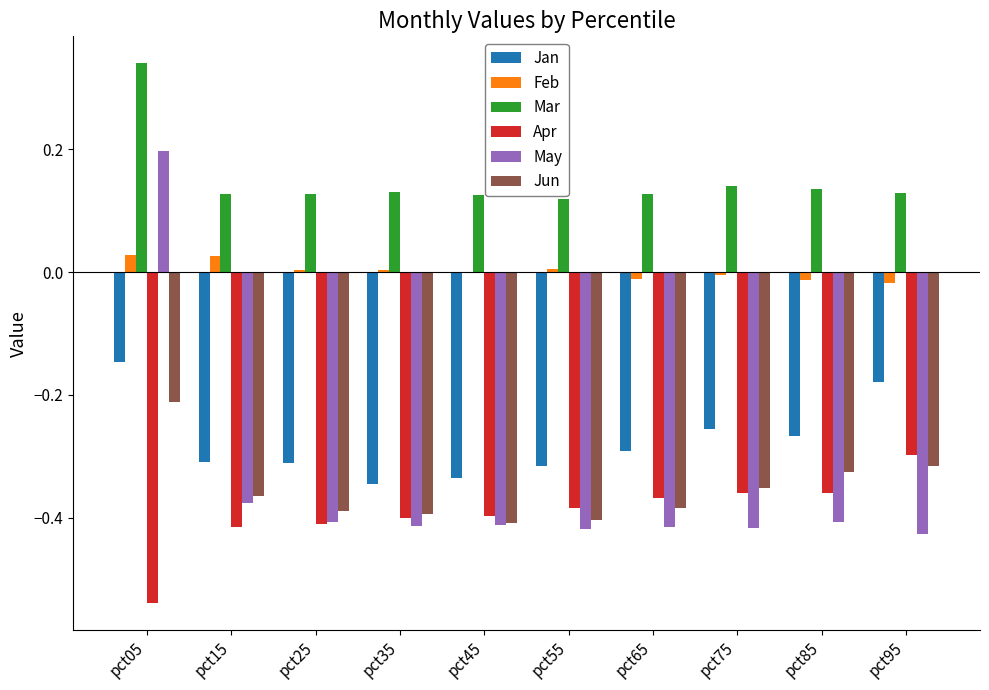

Between pct05 and pct15, which series saw the biggest shift?

May